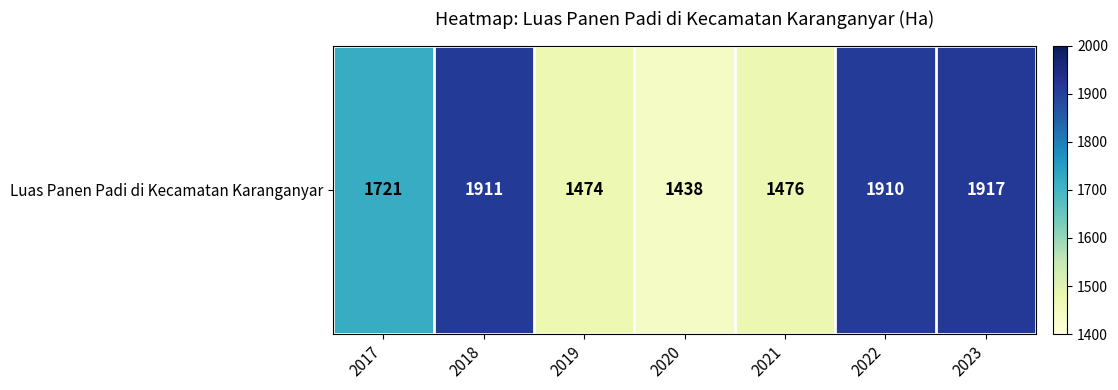

What is the ratio of the value at 2019 to the value at 2018?

0.8